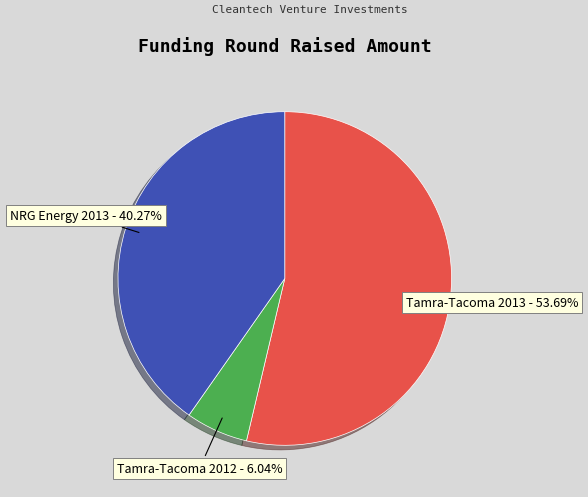

Does any single category account for the majority?

Yes